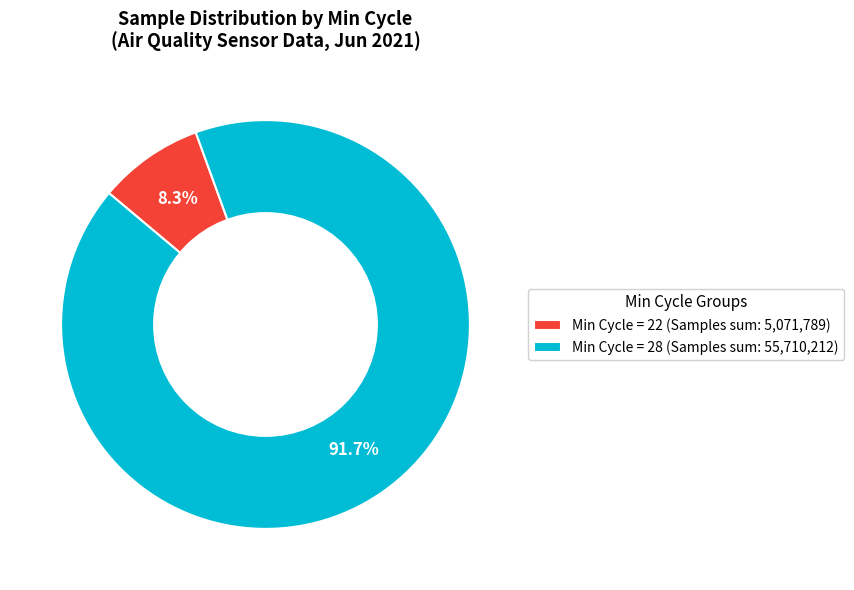

Is the sum of Min Cycle = 22 (Samples sum: 5,071,789) and Min Cycle = 28 (Samples sum: 55,710,212) greater than half?

Yes